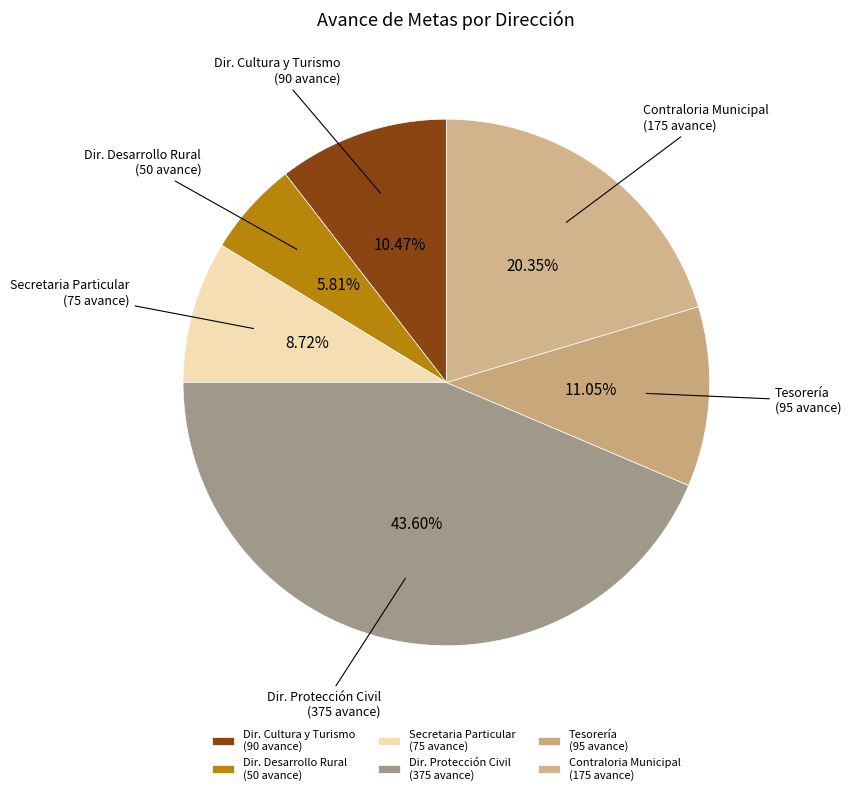

Is there a majority slice in this chart?

No